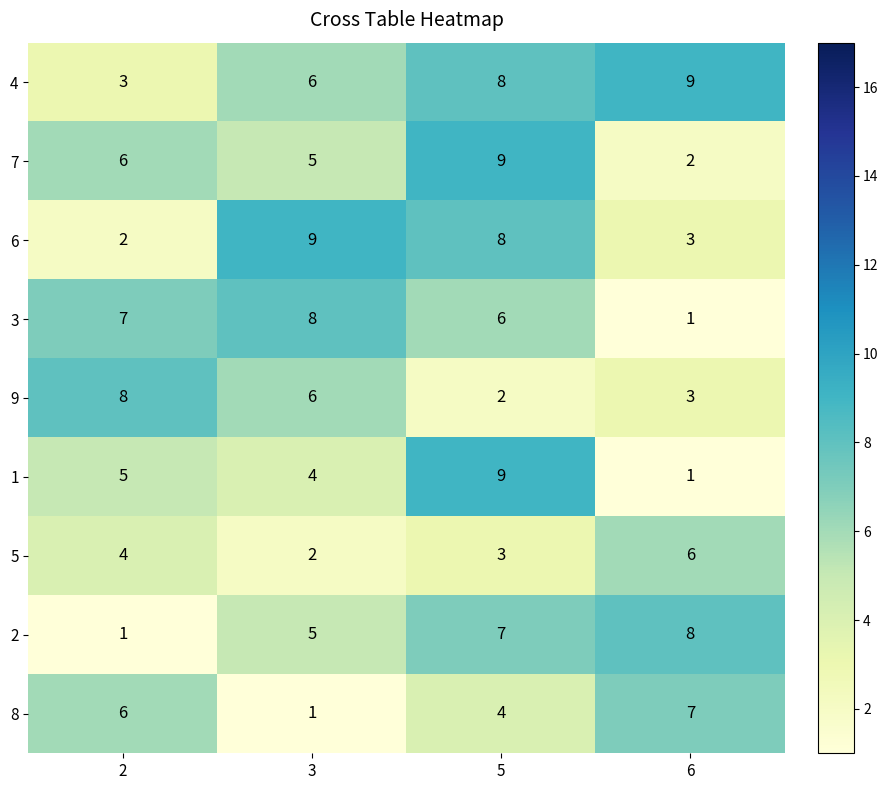

Which series has the largest total across all categories?

4